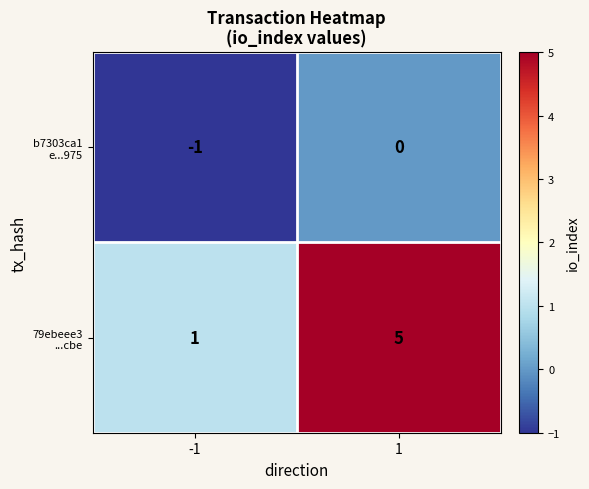

What is the greatest value displayed?

5